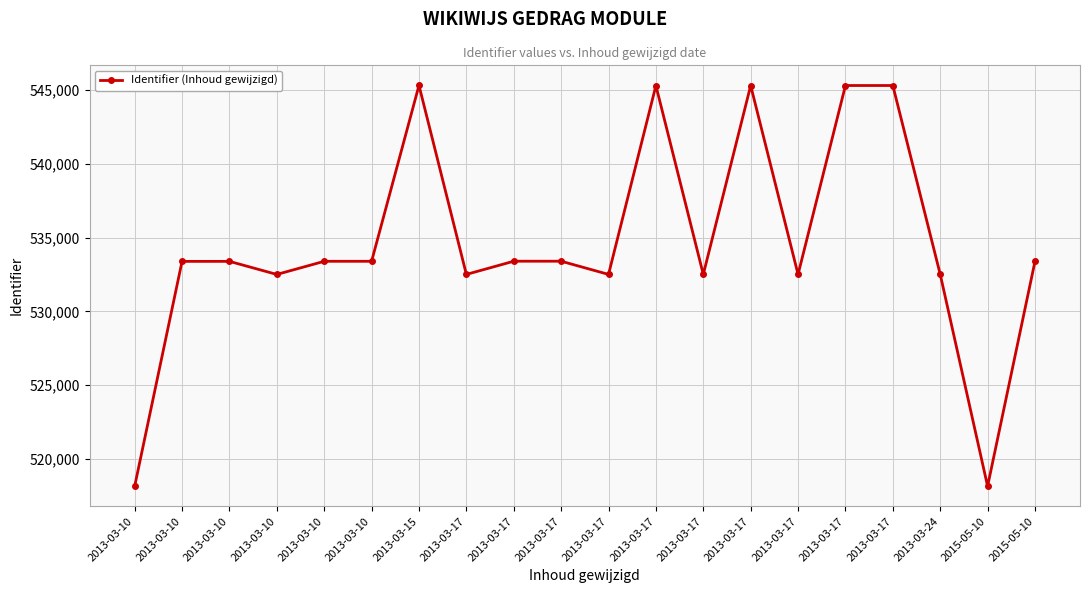

Between 2013-03-17 and 2013-03-17, which is larger?

2013-03-17